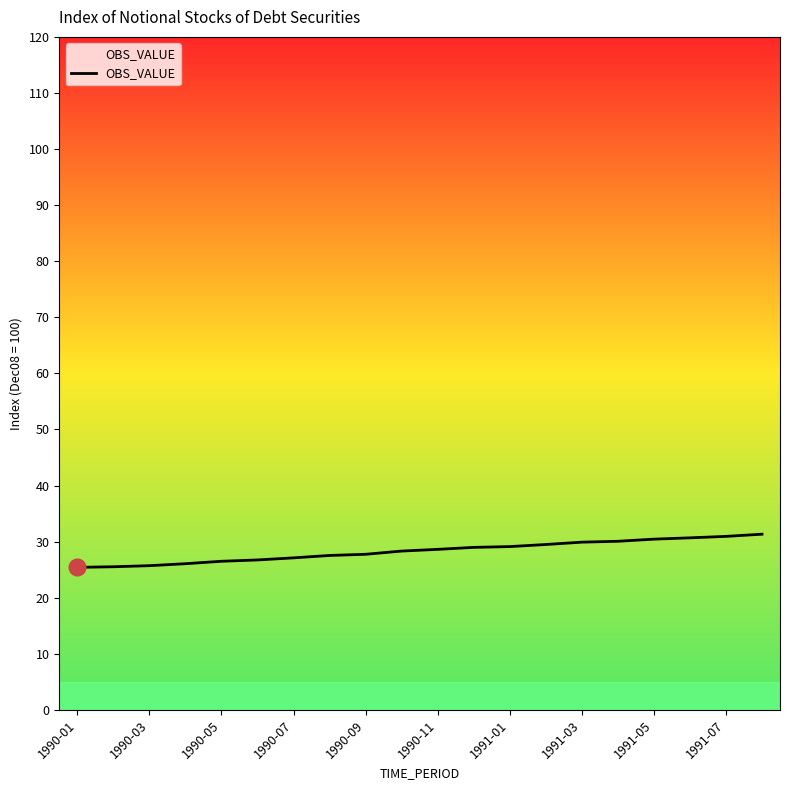

What is the smallest value displayed?

25.4